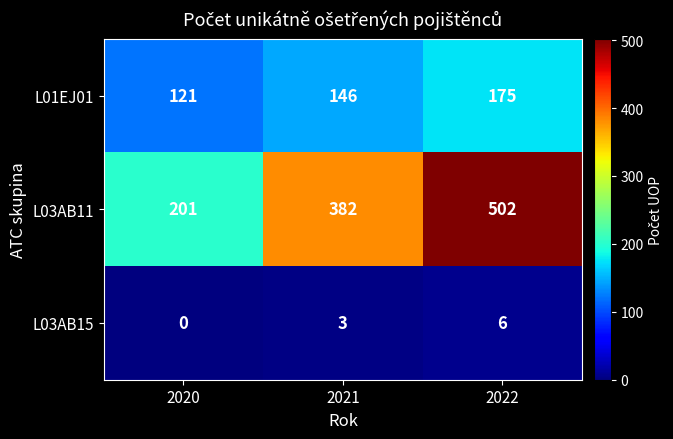

At which category is the sum across all series the highest?

2022